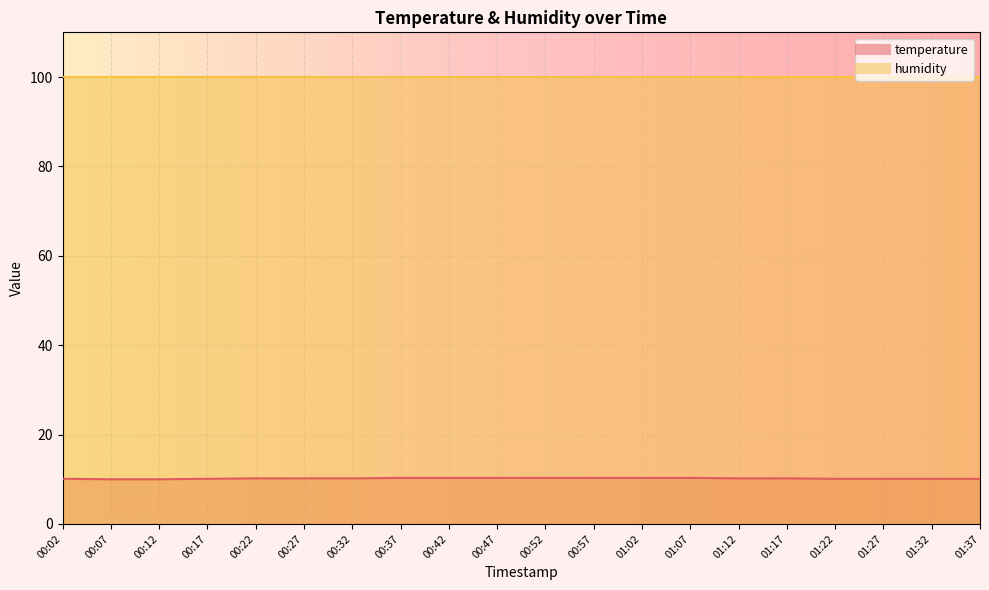

Approximately how many times larger is the value at 01:37 compared to 01:12?

1.0